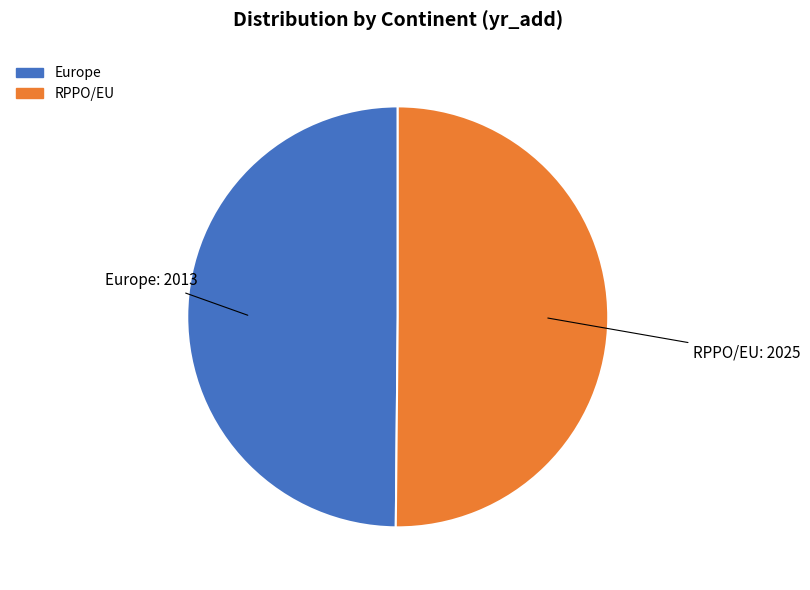

How many segments does this pie chart have?

2